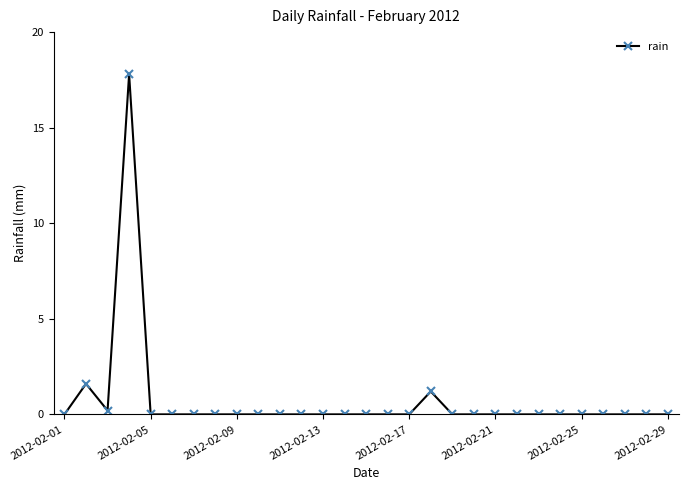

Reading right to left, extract all data points from this chart.

0.0	0.0	0.0	0.0	0.0	0.0	0.0	0.0	0.0	0.0	0.0	1.2	0.0	0.0	0.0	0.0	0.0	0.0	0.0	0.0	0.0	0.0	0.0	0.0	0.0	17.8	0.2	1.6	0.0